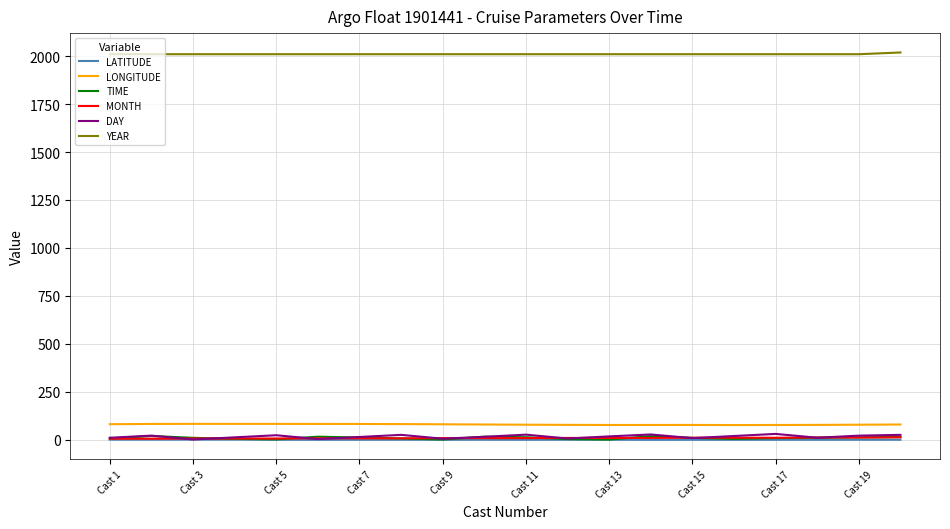

True or false: DAY and LONGITUDE cross at least once.

False